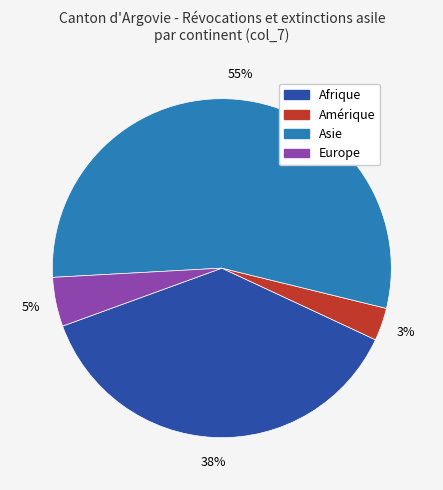

How many segments does this pie chart have?

4